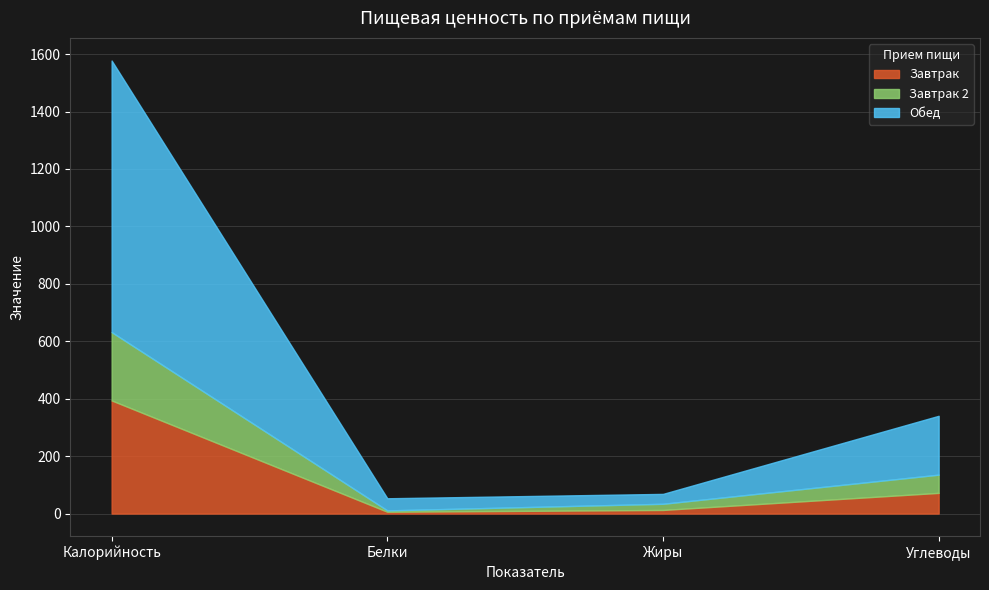

Where is Обед nearest to the value 490?

Углеводы